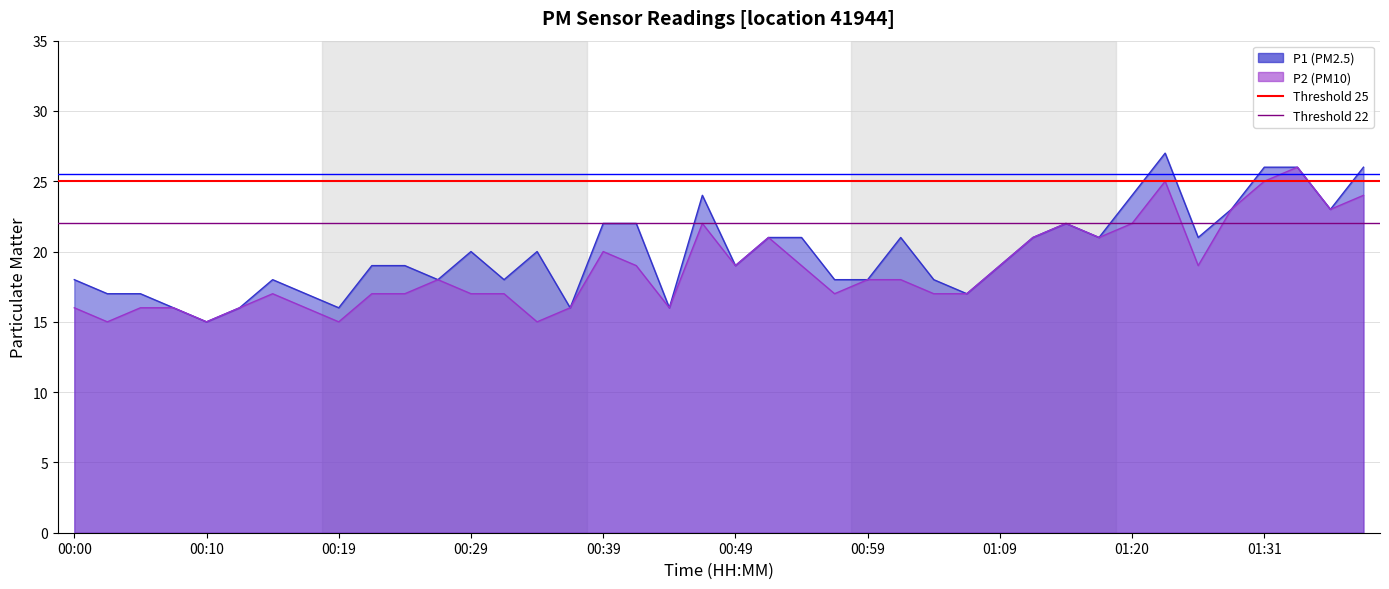

Which category has the lowest value in the Threshold 25 series?

00:00